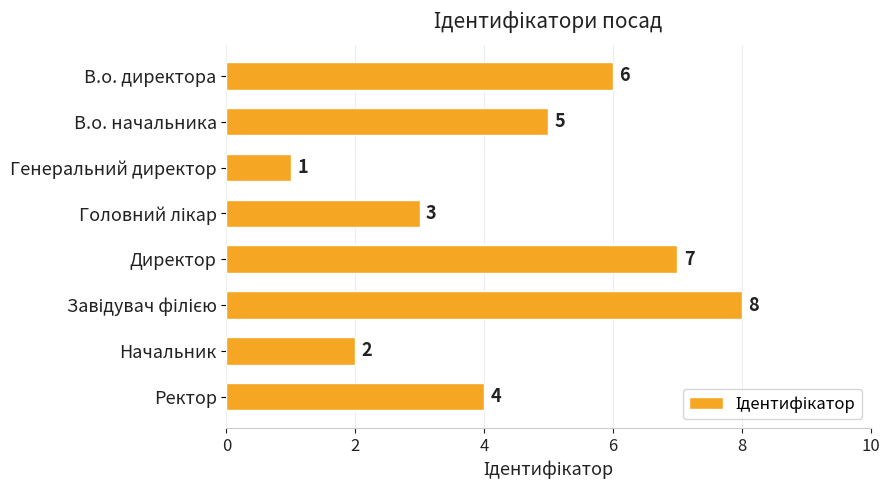

How many categories are shown in the chart?

8